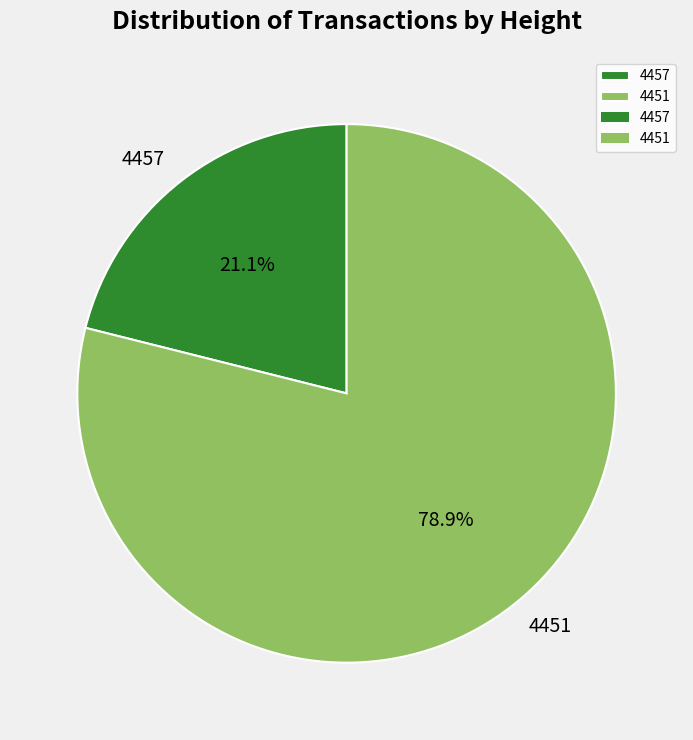

Which category has the biggest portion of the pie?

4451